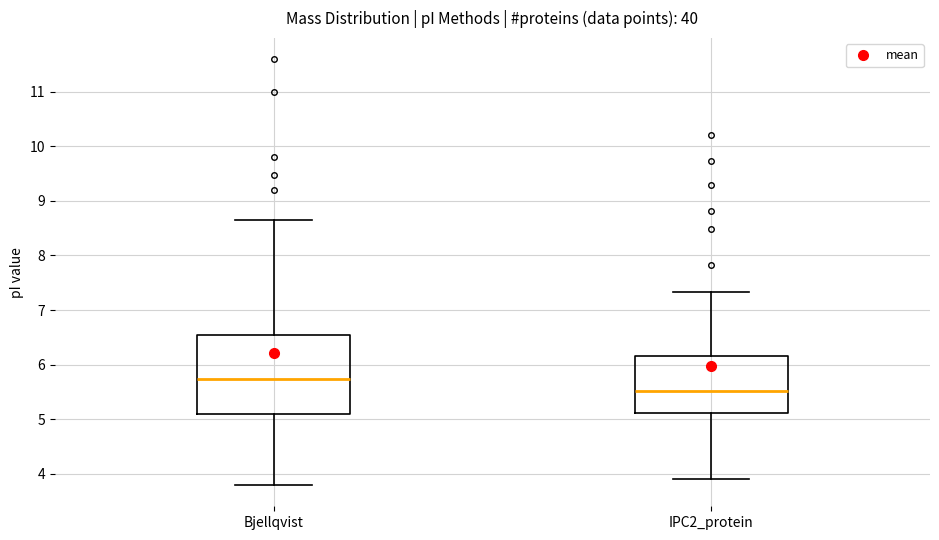

Which box's median line is the lowest?

IPC2_protein